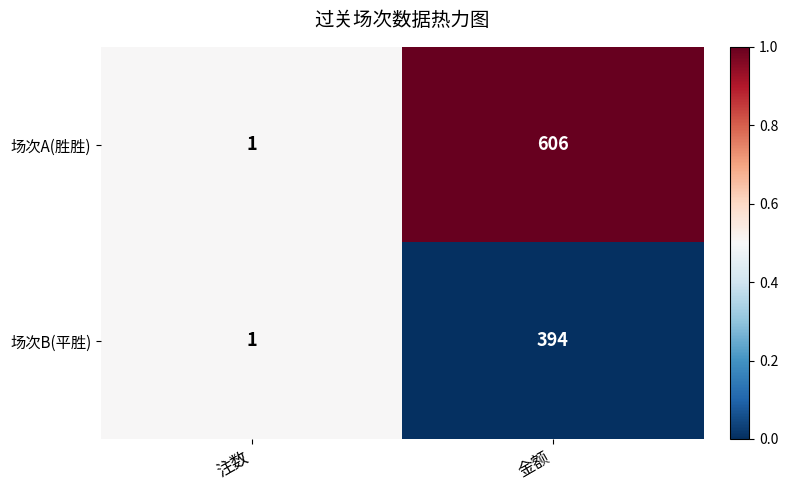

Reading left to right, what are all the values shown in this chart?

场次A(胜胜): 注数=1	金额=606
场次B(平胜): 注数=1	金额=394